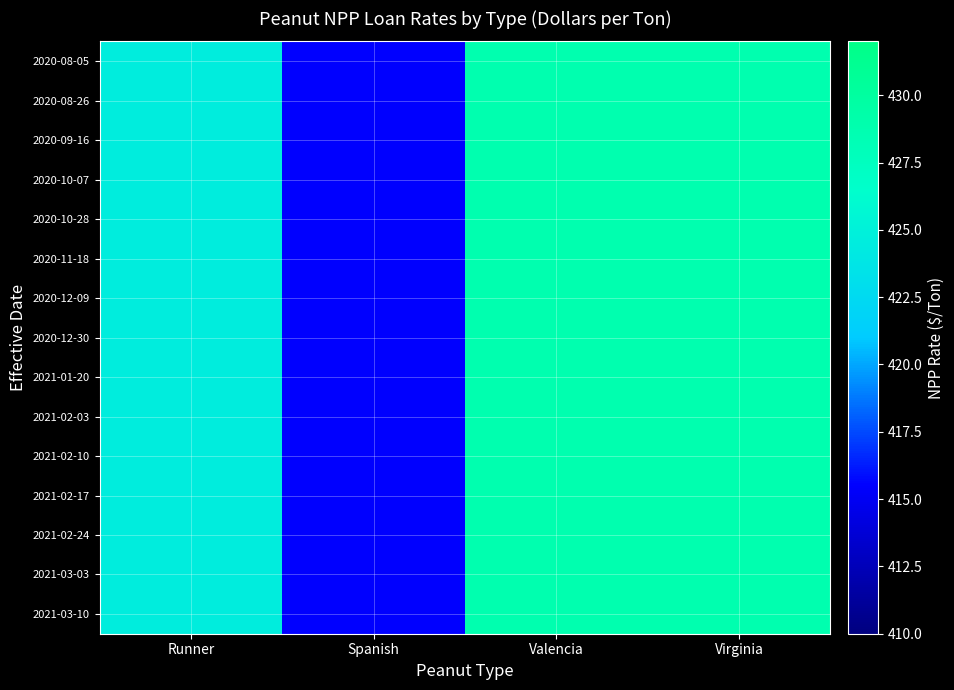

Which category has the highest value across all series?

Valencia